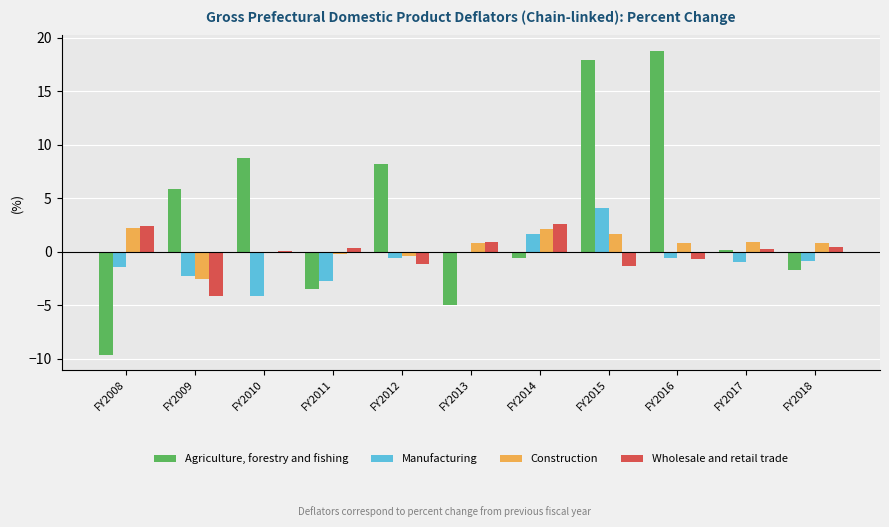

Are the bars grouped side by side (vs. stacked)?

Yes